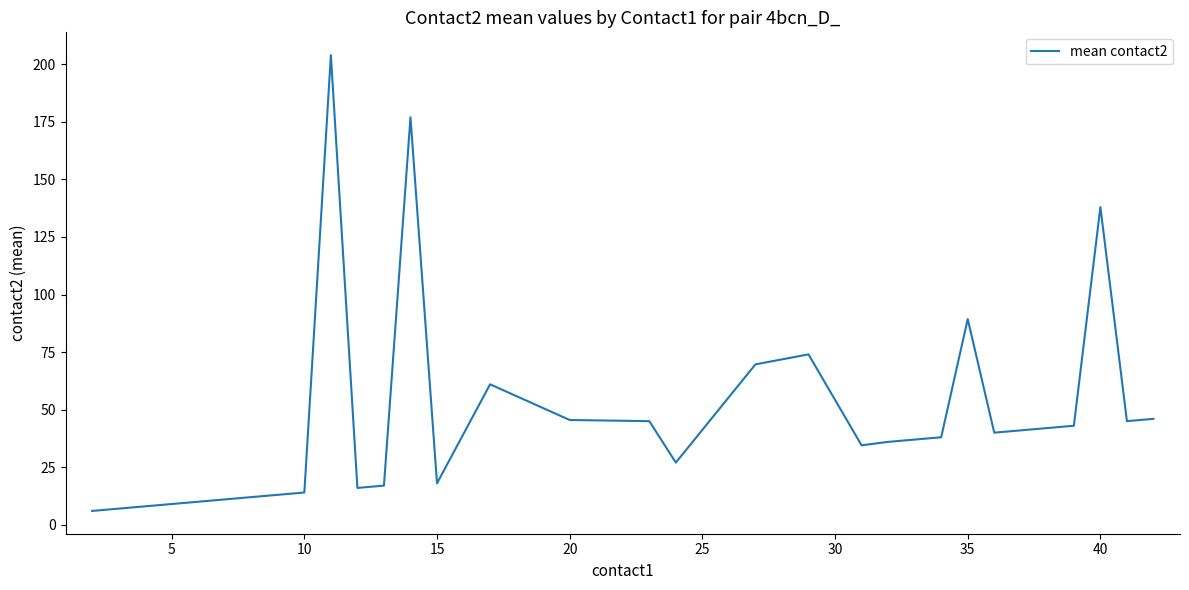

What is the difference between the maximum and minimum values?

198.0